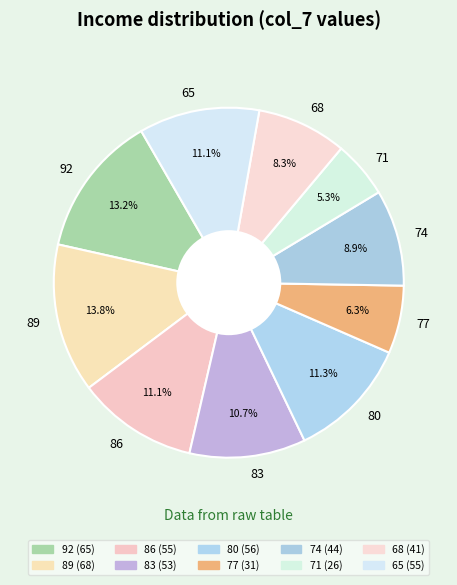

Is the sum of 68 and 83 greater than half?

No